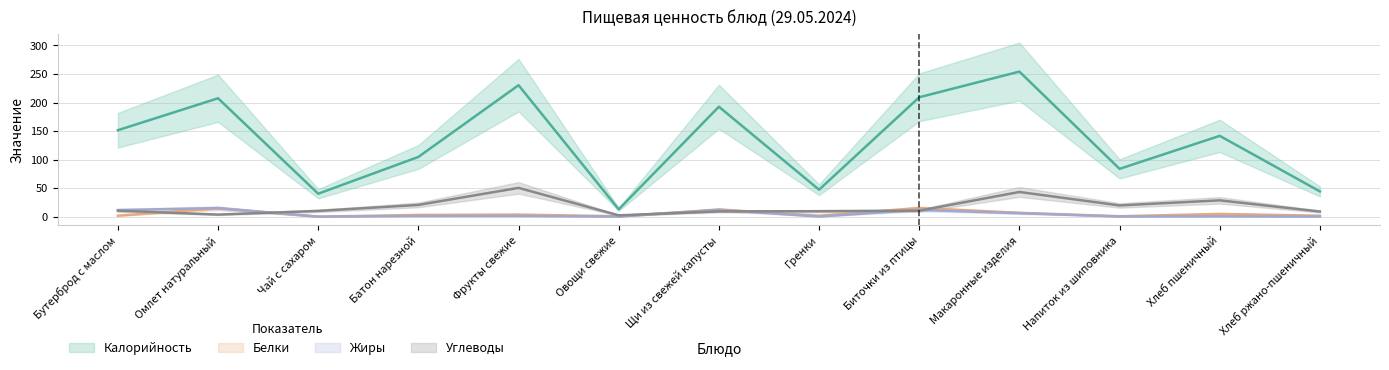

True or false: Белки and Калорийность intersect in this chart.

False